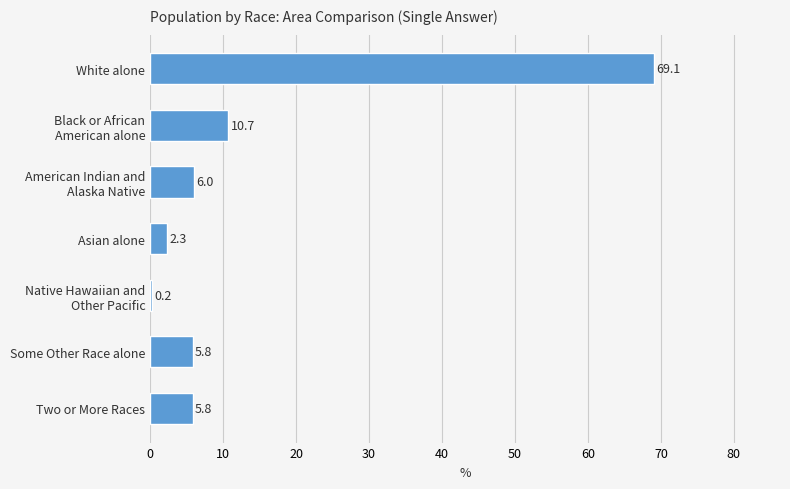

Is it true that the value at Two or More Races is 10.0?

False